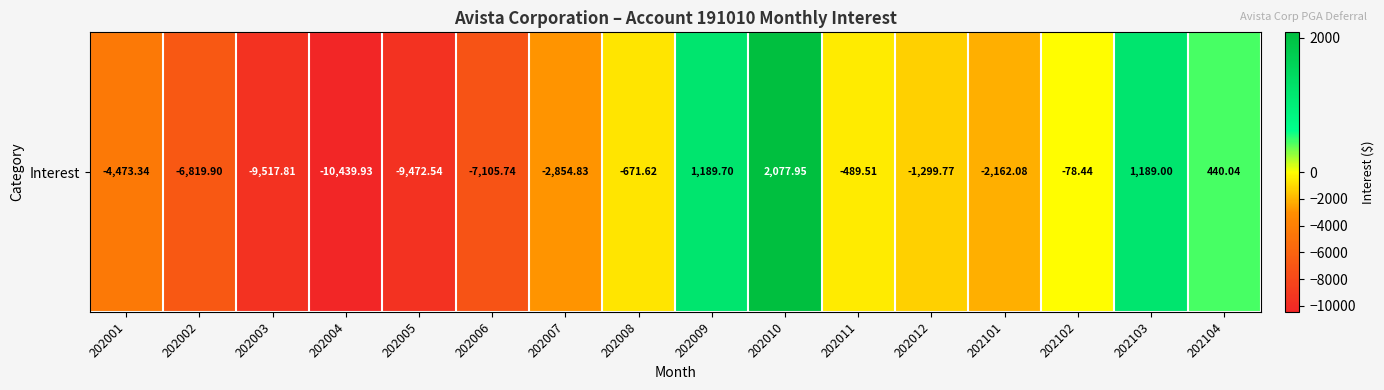

Read the value at 202011.

-489.5